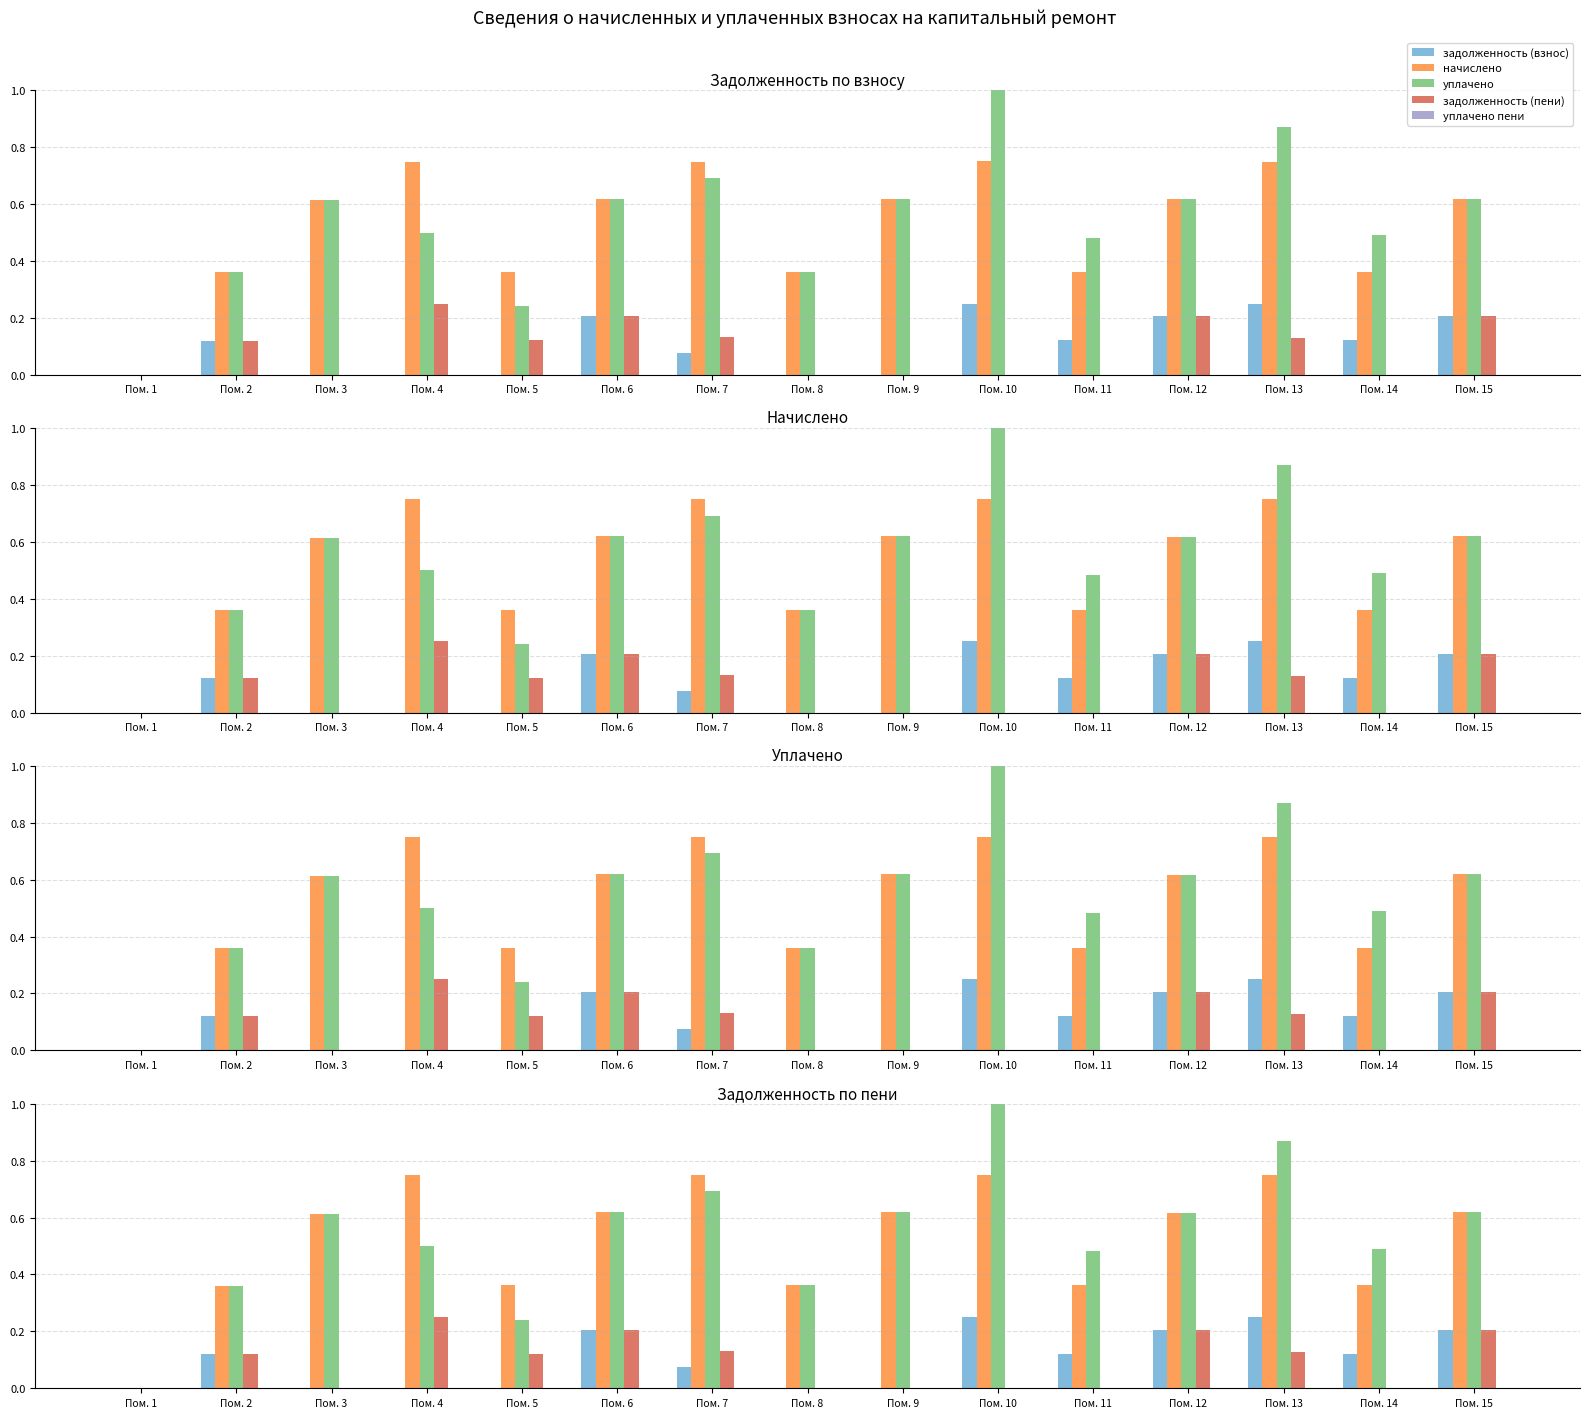

Which series has the widest spread of values?

уплачено